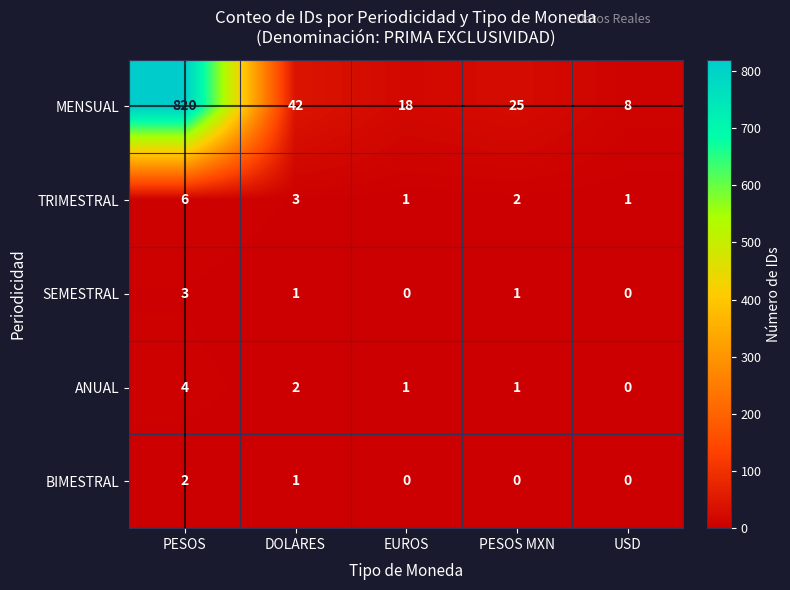

Is it true that MENSUAL equals 5 at USD?

False